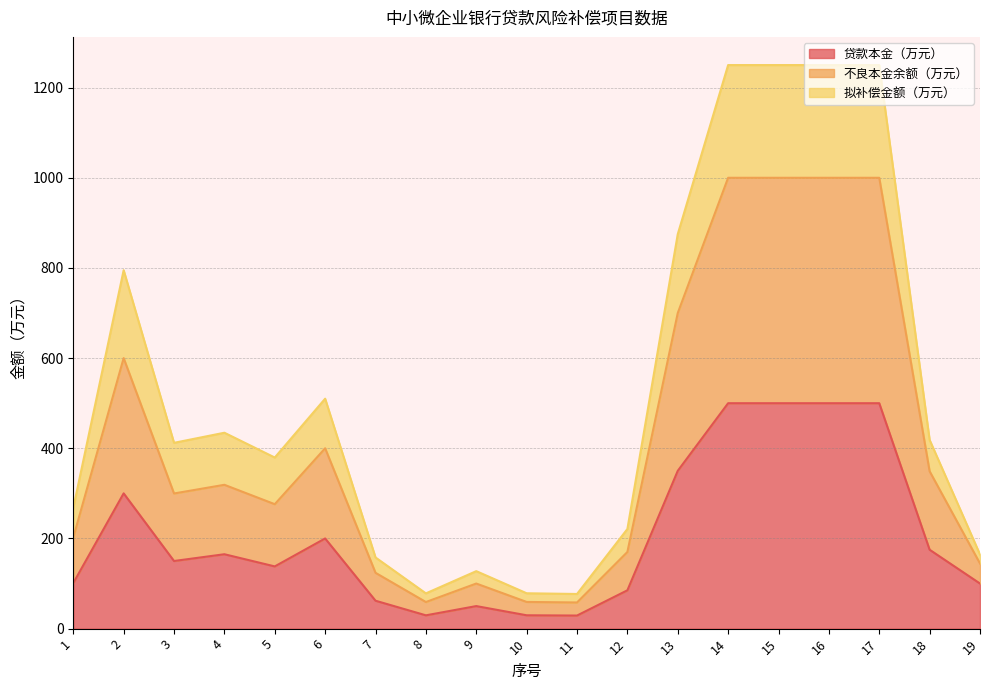

At which label does 拟补偿金额（万元） first exceed 412?

2